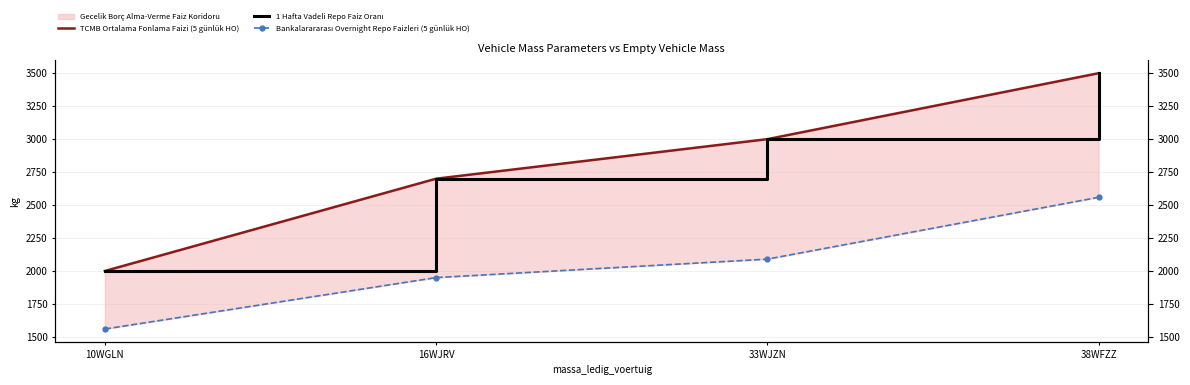

How many data points in 1 Hafta Vadeli Repo Faiz Oranı are less than 3000?

2